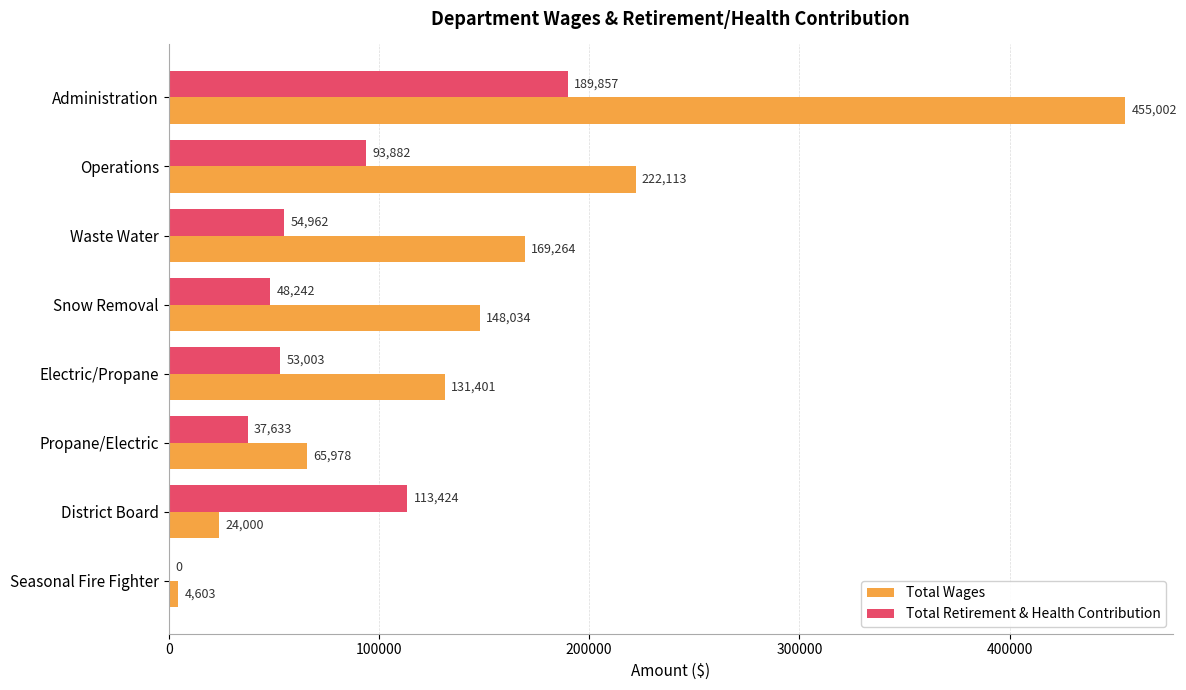

The value of Total Wages at Seasonal Fire Fighter is 4603. True or false?

True